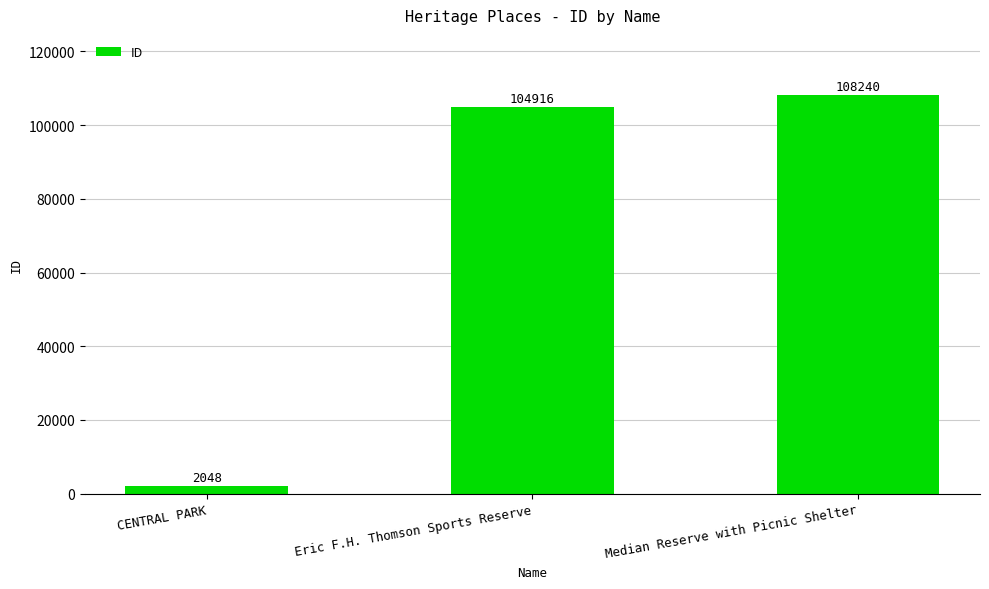

Where is the data nearest to the value 55144?

Eric F.H. Thomson Sports Reserve